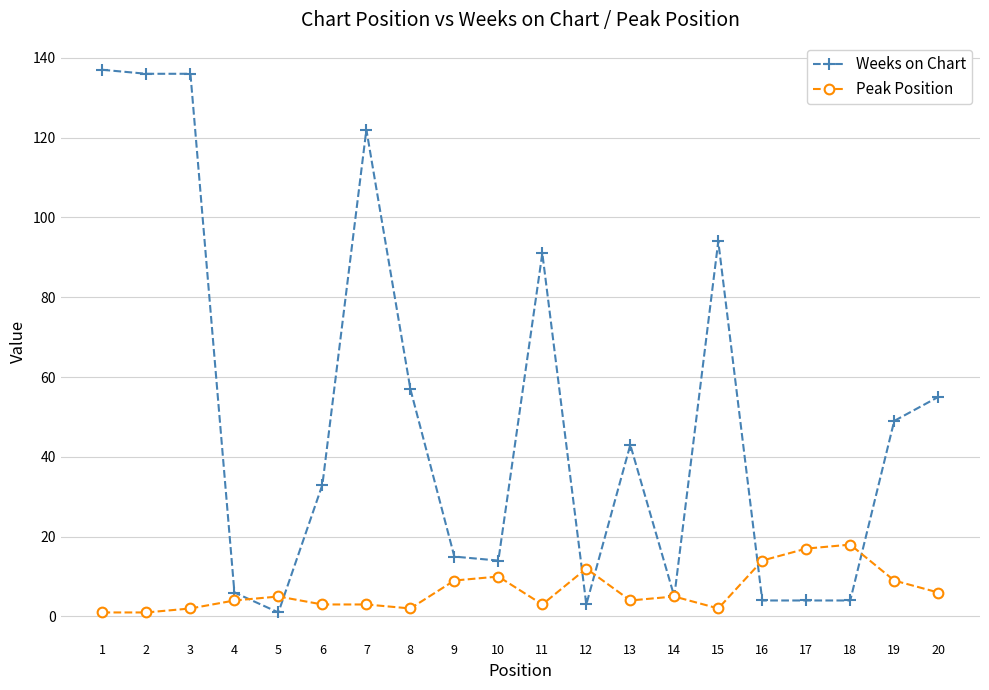

What is the maximum value for Weeks on Chart?

137